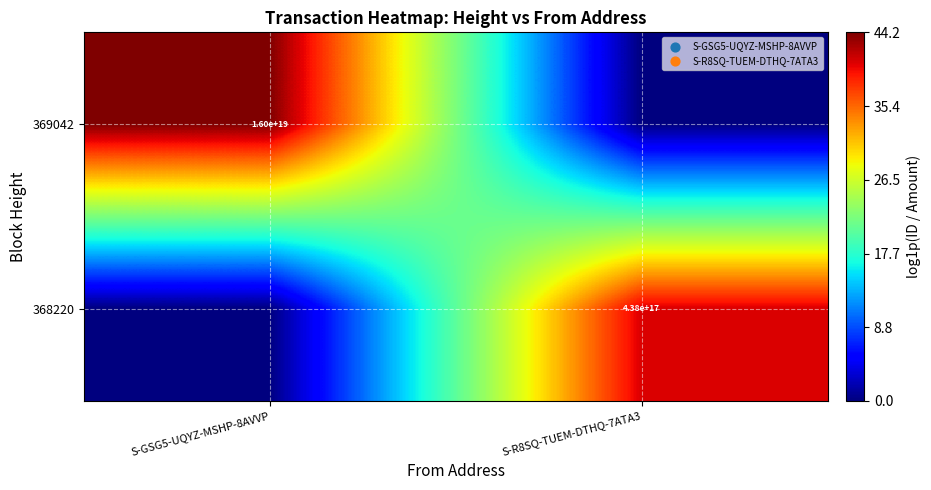

The value of 369042 at S-GSG5-UQYZ-MSHP-8AVVP is 16000000000000000000. True or false?

True